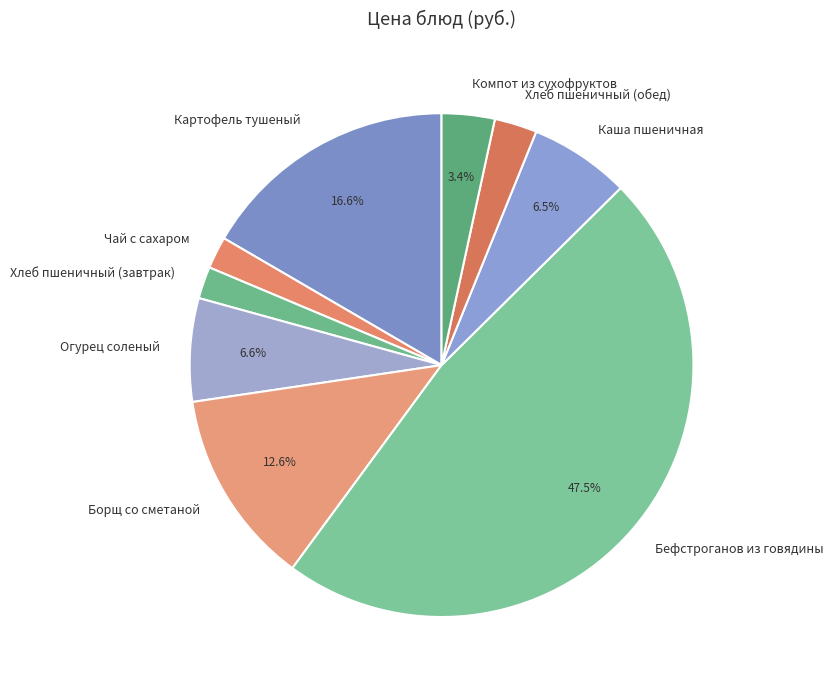

What is the ratio of the value at Хлеб пшеничный (обед) to the value at Каша пшеничная?

0.4